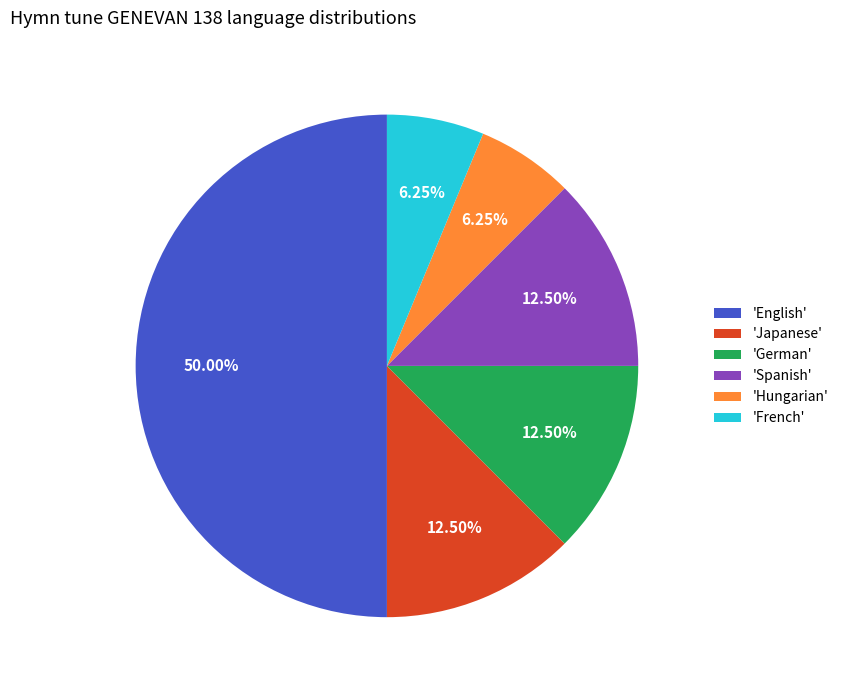

Is 'Hungarian' the majority of the pie?

No